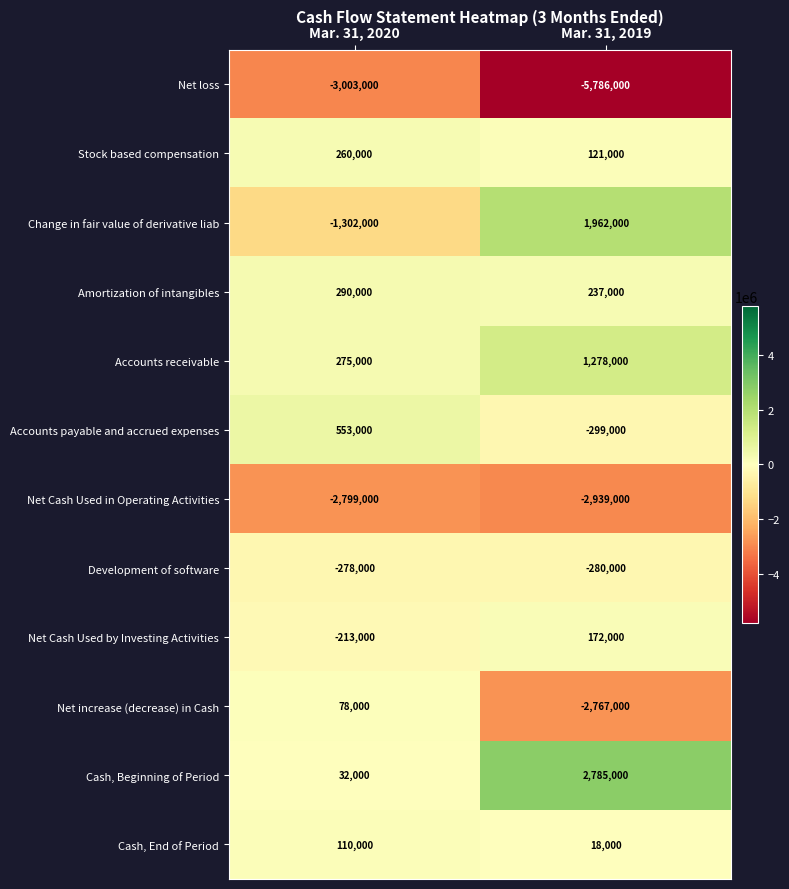

Rank the series by their maximum value, from highest to lowest.

Cash, Beginning of Period, Change in fair value of derivative liab, Accounts receivable, Accounts payable and accrued expenses, Amortization of intangibles, Stock based compensation, Net Cash Used by Investing Activities, Cash, End of Period, Net increase (decrease) in Cash, Development of software, Net Cash Used in Operating Activities, Net loss